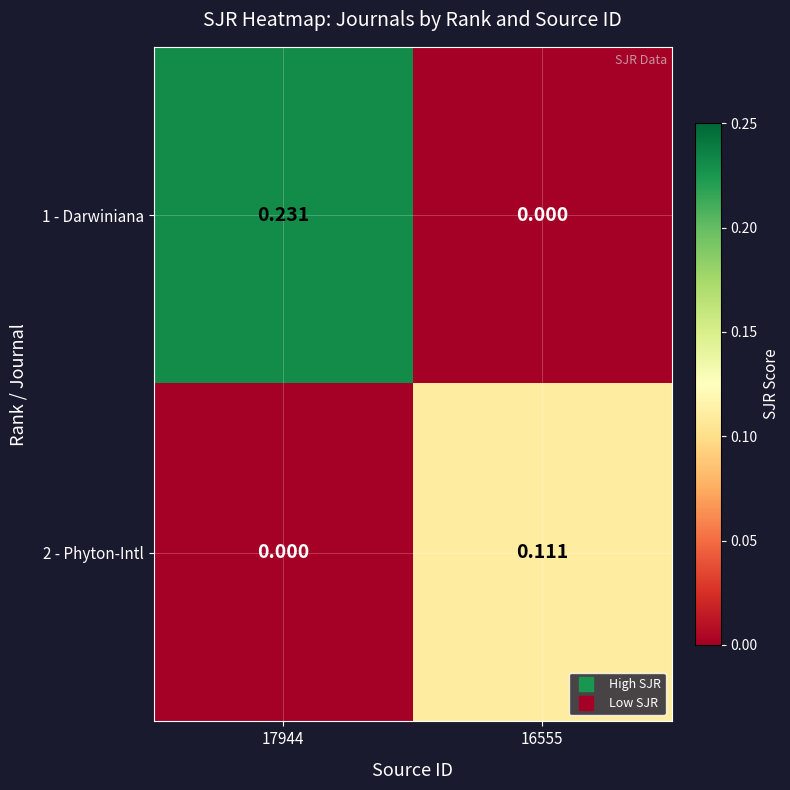

List the series in order of their peak value, lowest first.

2 - Phyton-Intl, 1 - Darwiniana